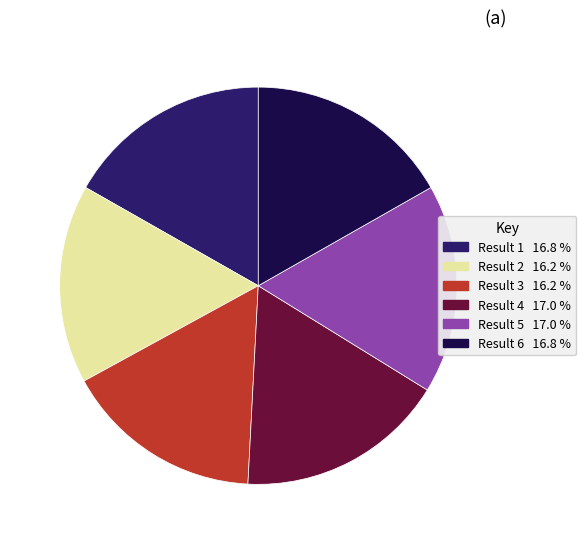

Is there any slice that represents more than half of the pie?

No